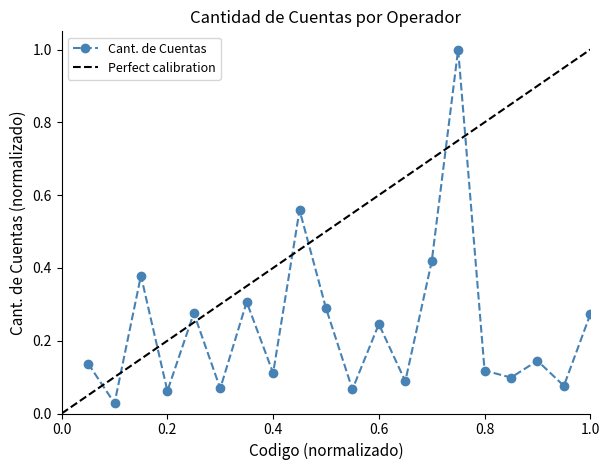

What is the maximum value shown in the chart?

1.0